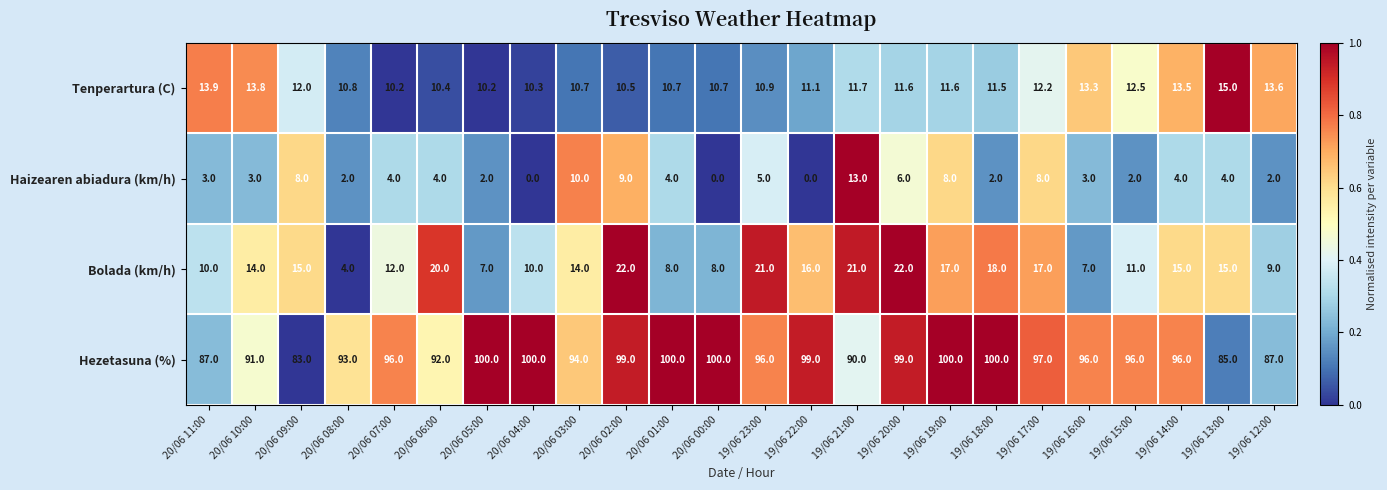

Is it true that Bolada (km/h) equals 4.0 at 20/06 08:00?

True